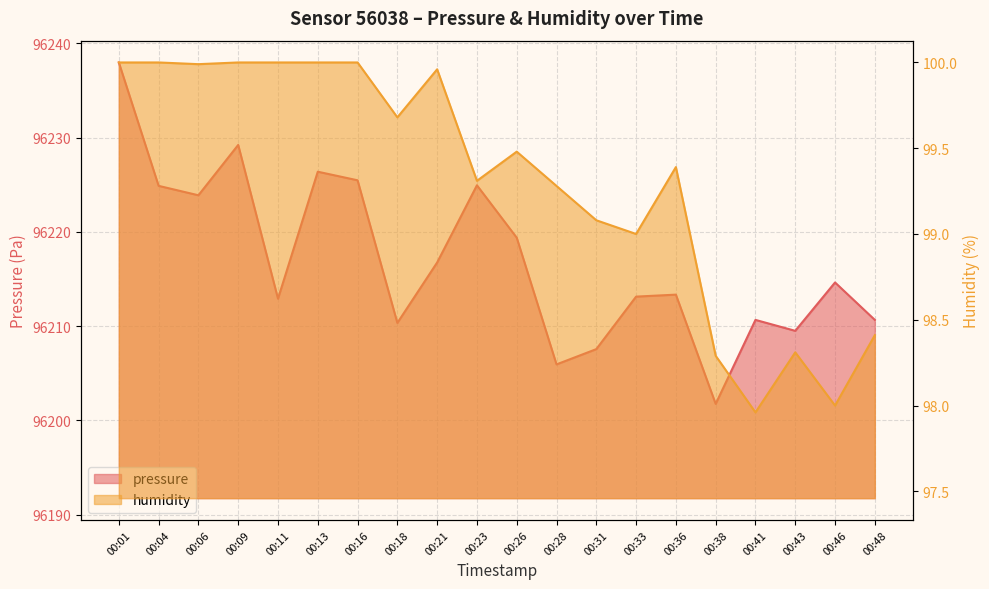

Reading left to right, list all the values displayed in this chart.

pressure: 00:01=96238.0	00:04=96224.9	00:06=96223.9	00:09=96229.2	00:11=96212.9	00:13=96226.4	00:16=96225.5	00:18=96210.3	00:21=96216.8	00:23=96224.9	00:26=96219.4	00:28=96205.9	00:31=96207.6	00:33=96213.1	00:36=96213.3	00:38=96201.8	00:41=96210.7	00:43=96209.5	00:46=96214.6	00:48=96210.7
humidity: 00:01=100.0	00:04=100.0	00:06=100.0	00:09=100.0	00:11=100.0	00:13=100.0	00:16=100.0	00:18=99.7	00:21=100.0	00:23=99.3	00:26=99.5	00:28=99.3	00:31=99.1	00:33=99.0	00:36=99.4	00:38=98.3	00:41=98.0	00:43=98.3	00:46=98.0	00:48=98.4